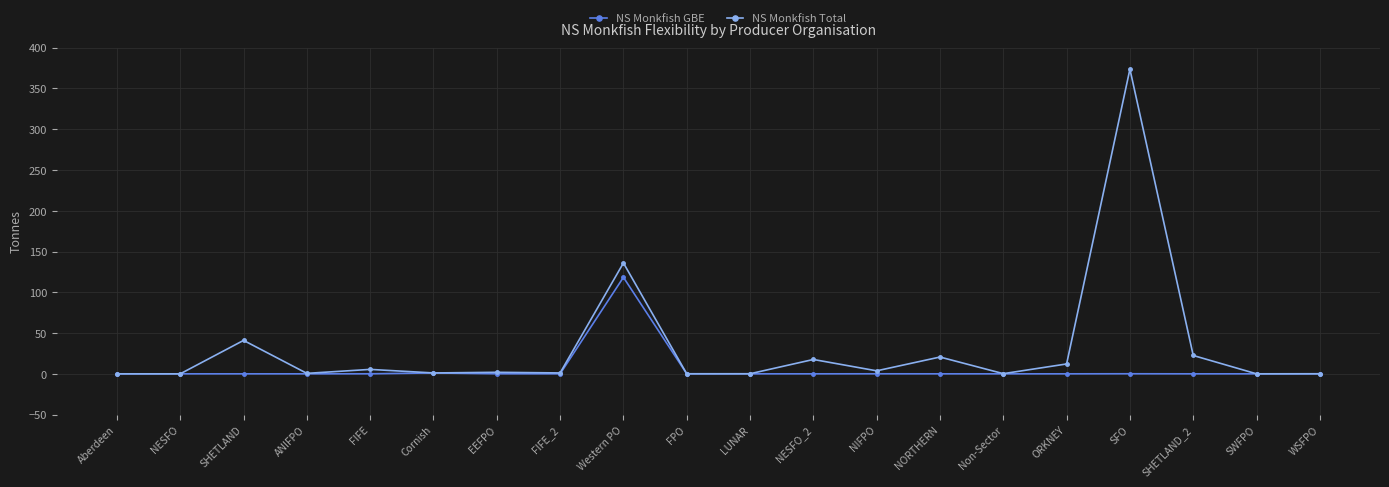

How many data points does each series have?

20